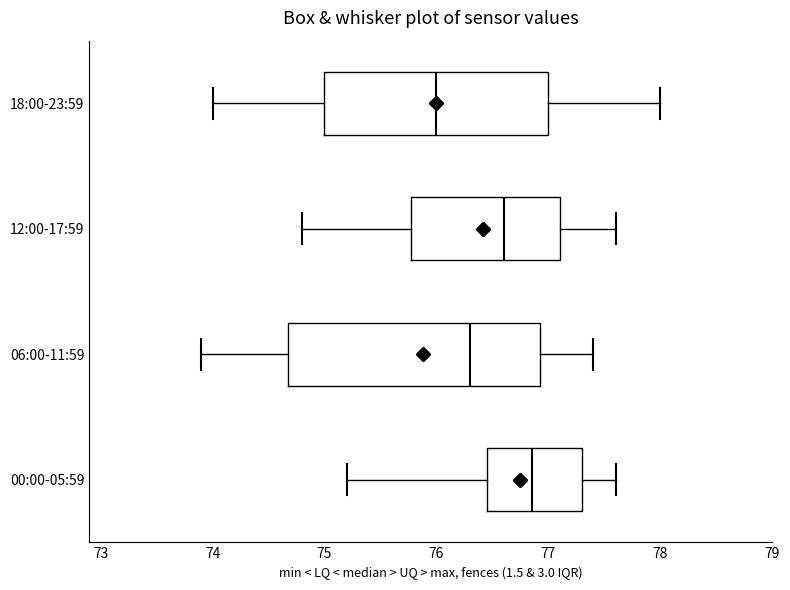

Which box has the furthest to the right median line?

00:00-05:59